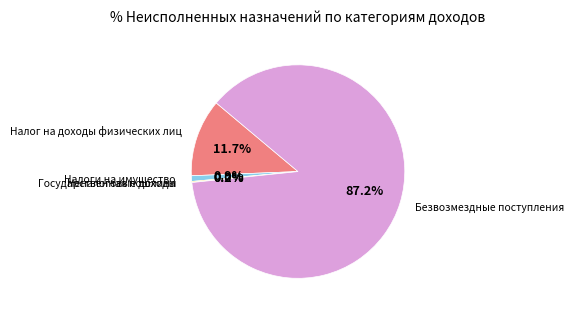

Combined, do Налоги на имущество and Безвозмездные поступления account for over 50%?

Yes